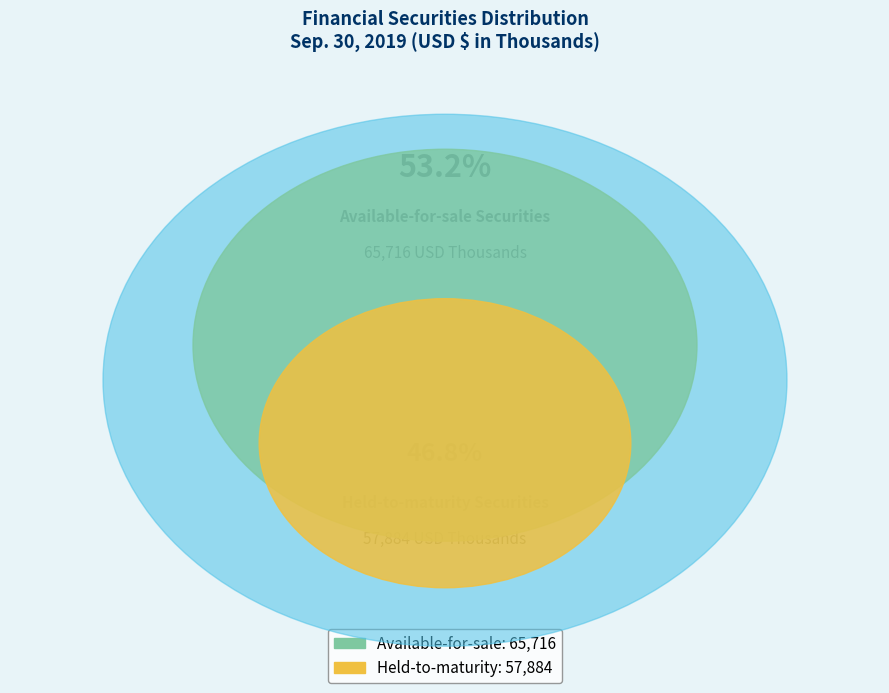

Do Available-for-sale Securities and Held-to-maturity Securities together represent more than half of the pie?

Yes